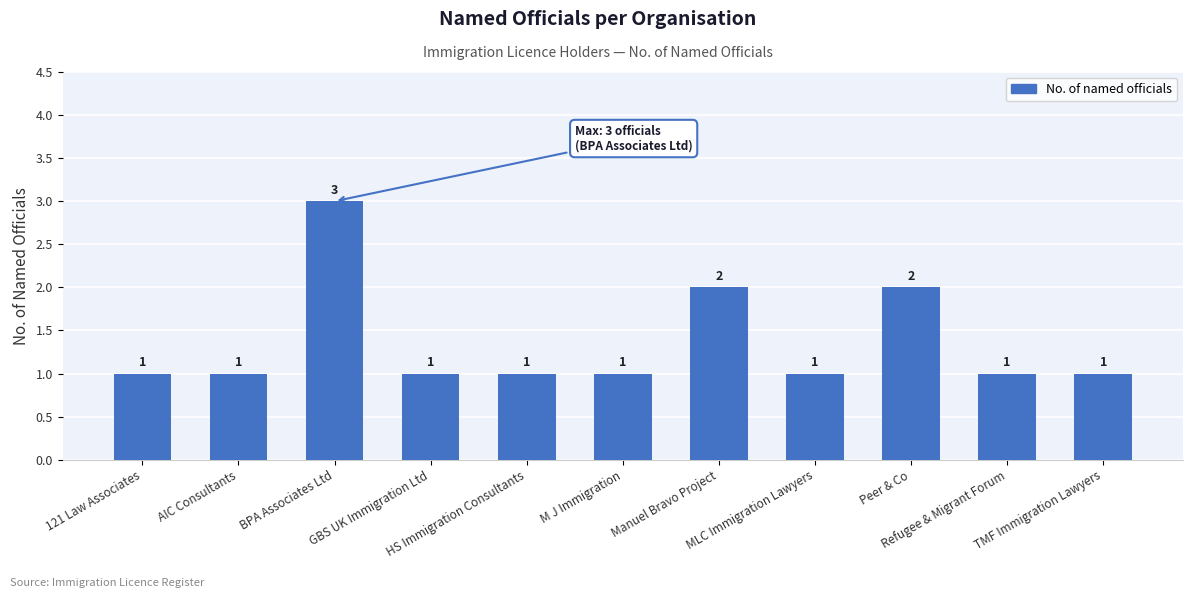

What is the label of the 10th bar from the left?

Refugee & Migrant Forum